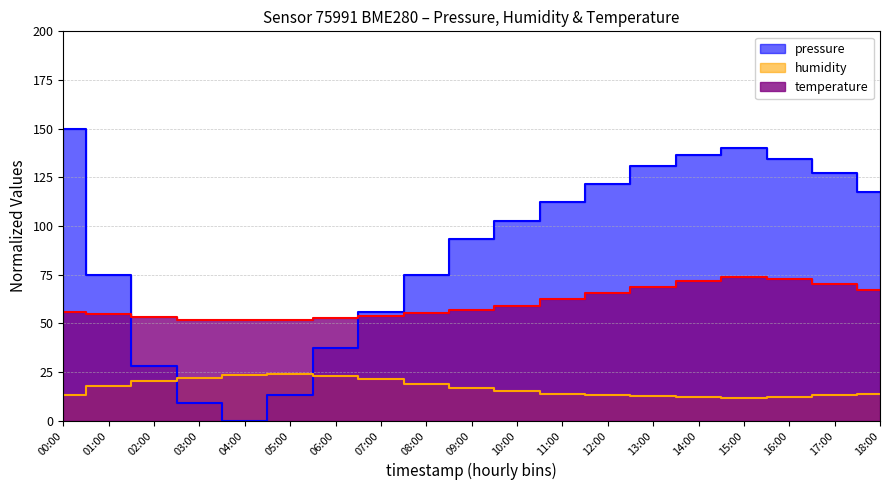

What is the greatest value displayed?

150.0